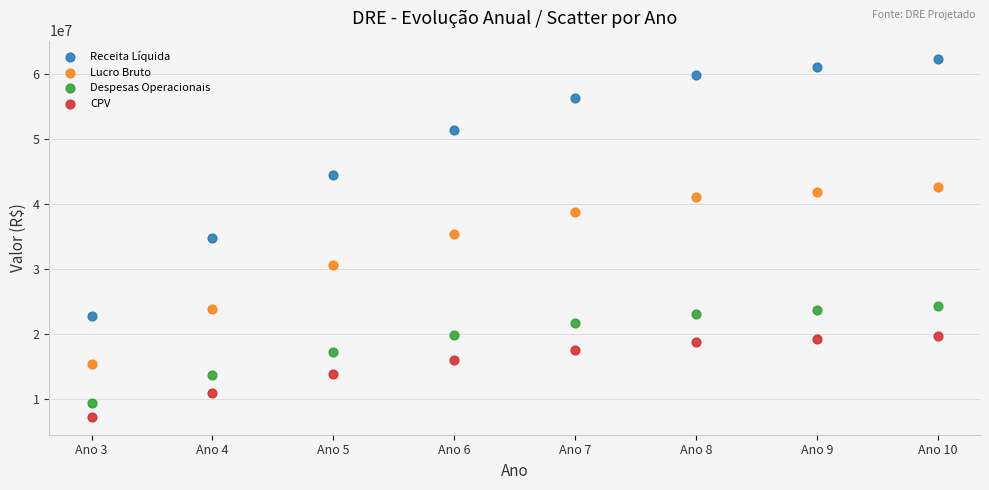

Which series contains the lowest Y value?

CPV